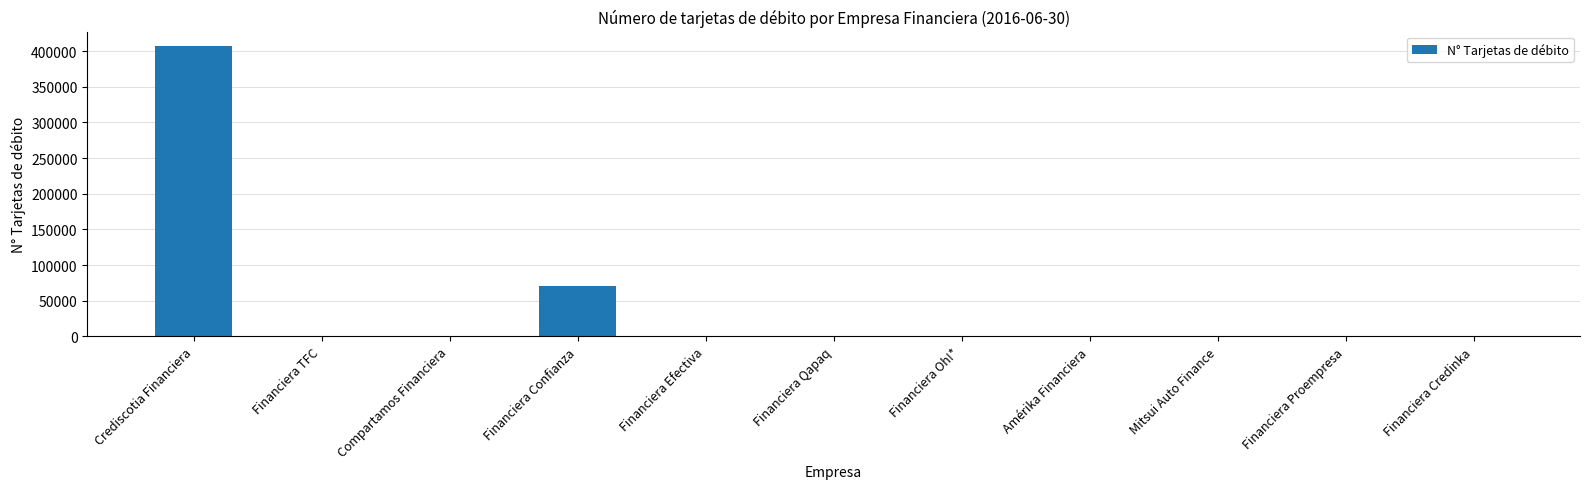

True or false: the data shows 0 at Amérika Financiera.

True